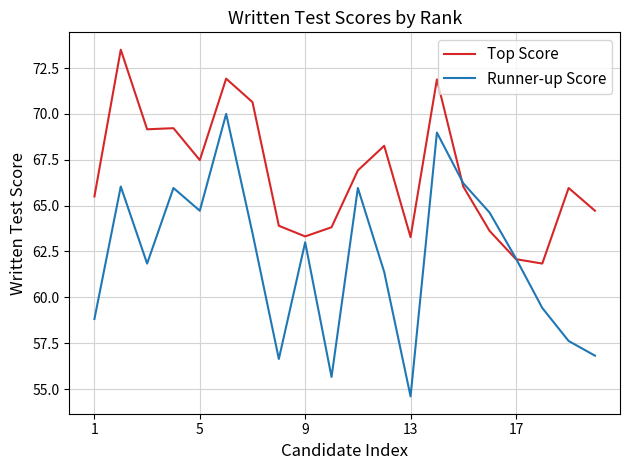

Rank the series by their average value, from lowest to highest.

Runner-up Score, Top Score